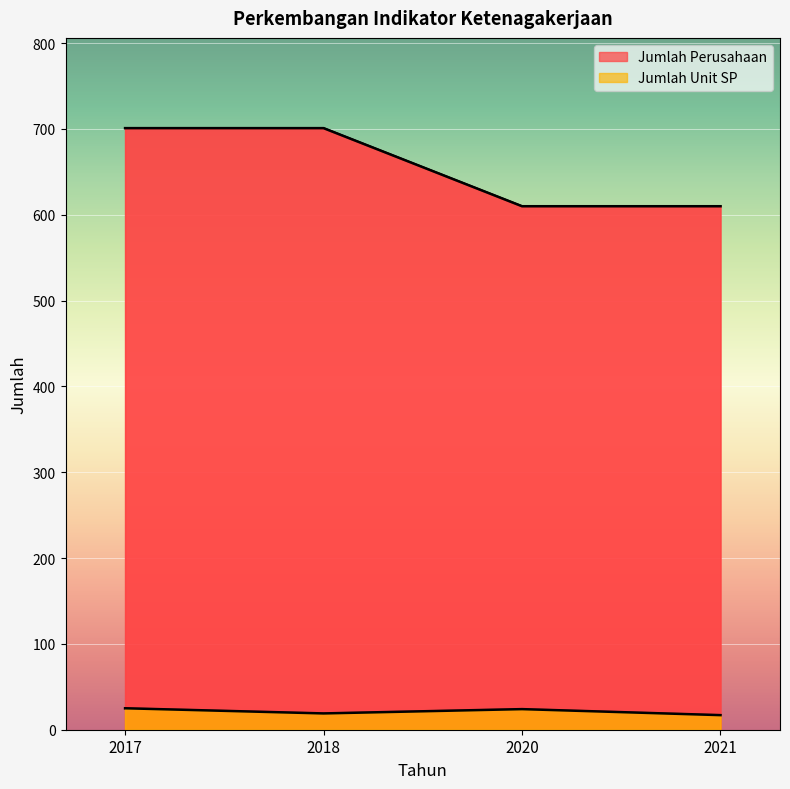

What is the difference between the second highest and minimum values in the Jumlah Perusahaan series?

91